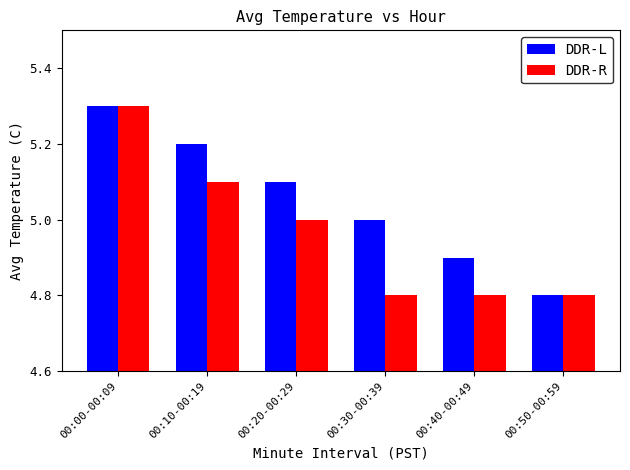

What is the difference between the DDR-R values at 00:20-00:29 and 00:30-00:39?

0.2